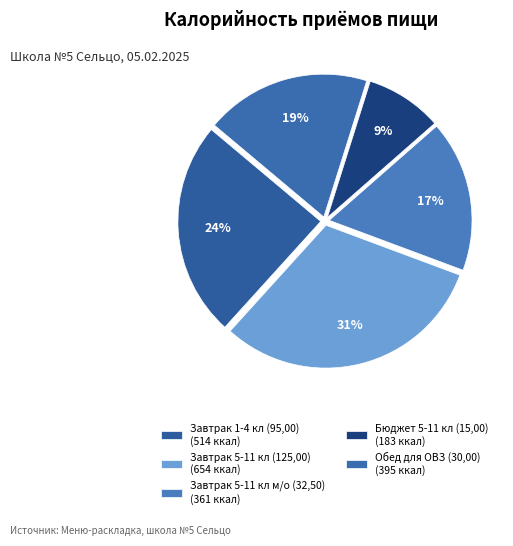

What percentage is the Завтрак 5-11 кл м/о (32,50) slice, to the nearest percent?

17%